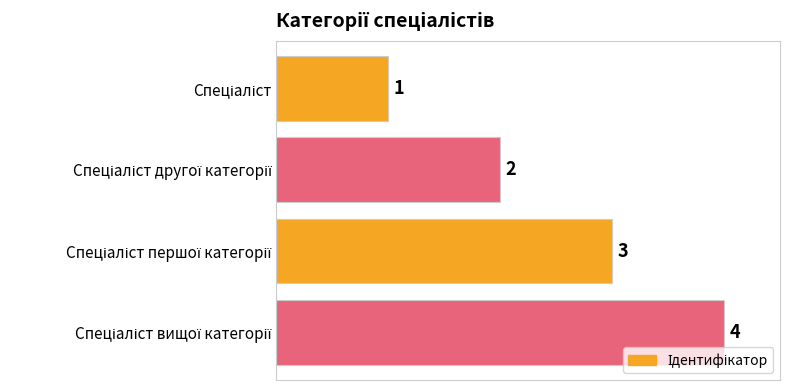

How many data points are less than 3?

2